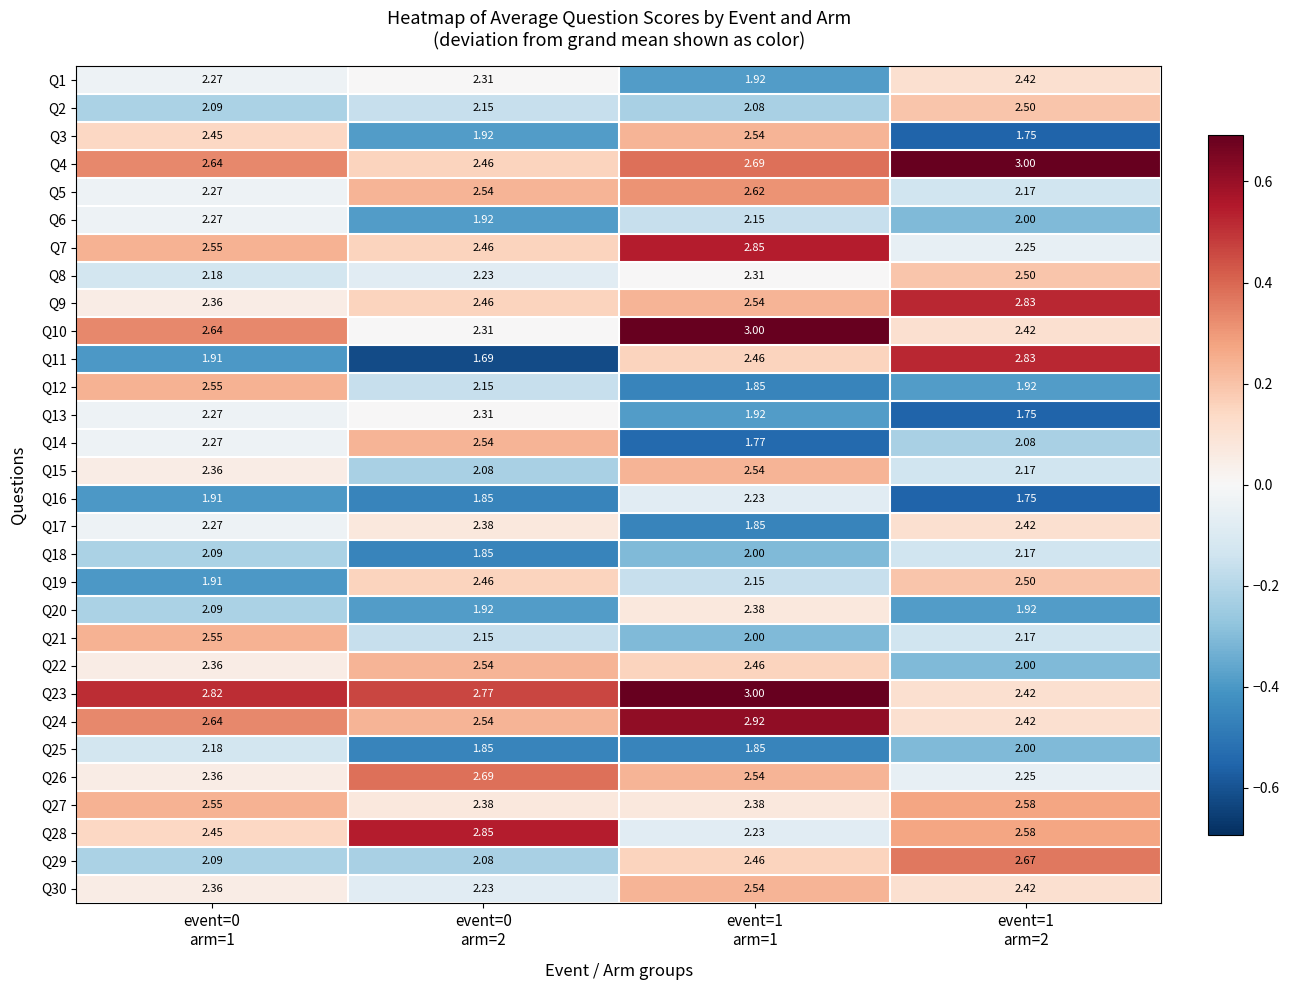

What is the total value across all series at event=0
arm=1?

69.7